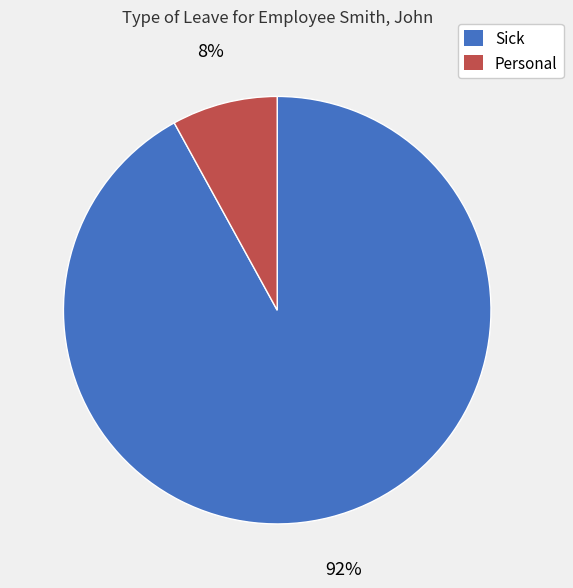

Which has a higher value, Sick or Personal?

Sick